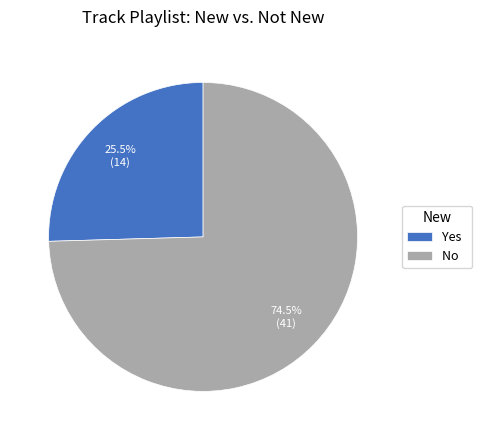

To the nearest percent, what is the combined percentage of No and Yes?

100%